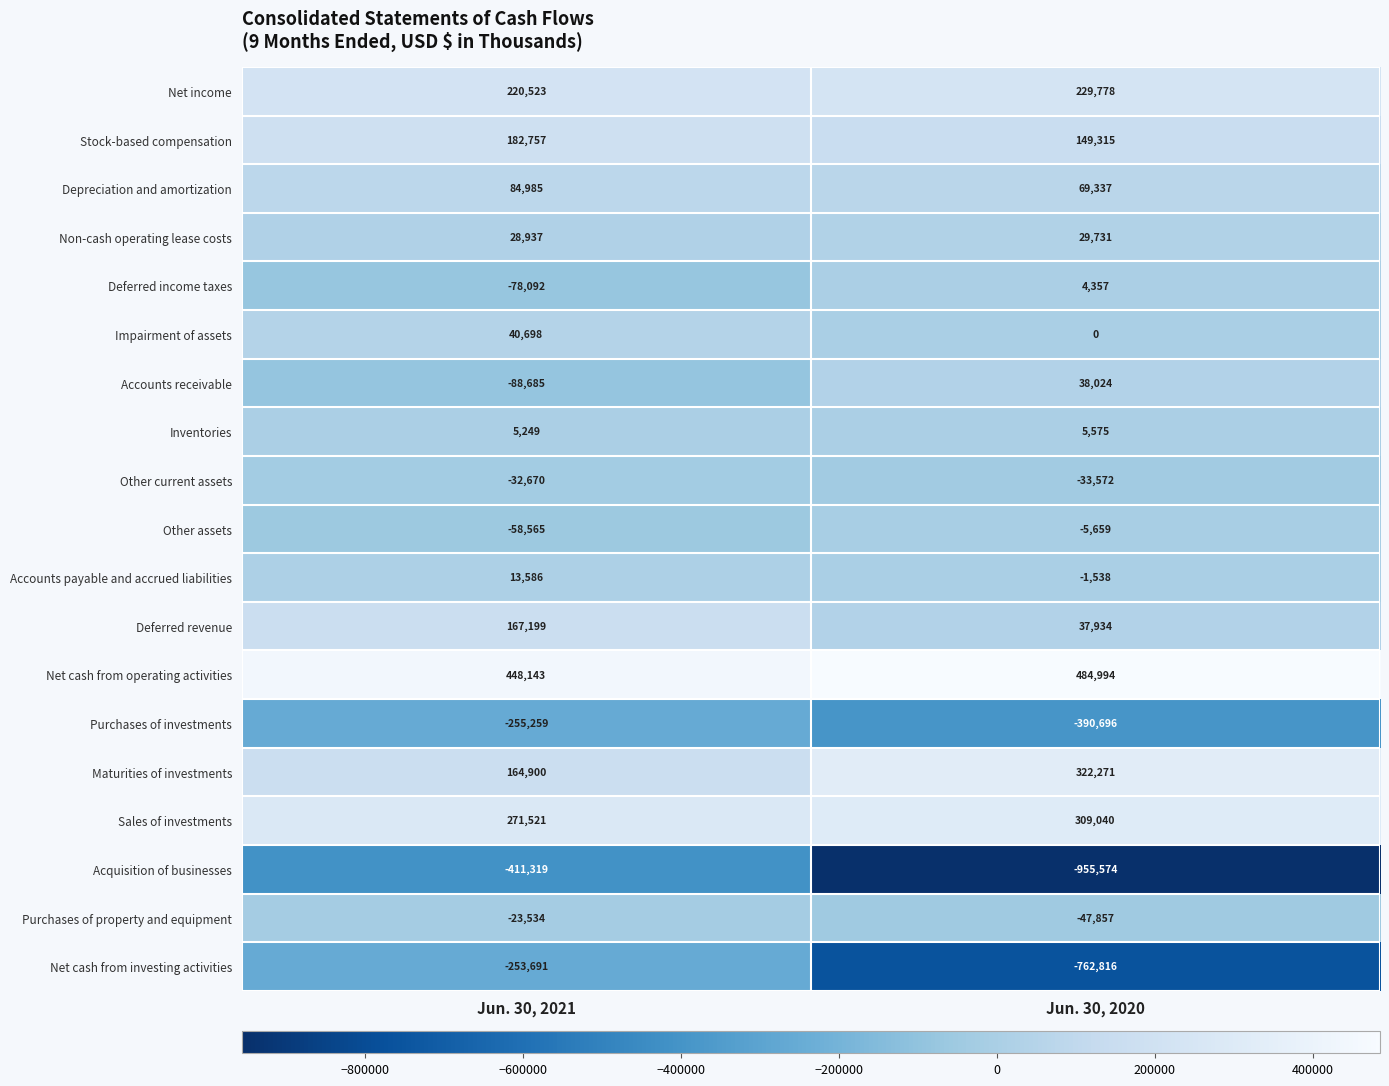

What is the sum of all Impairment of assets values?

40698